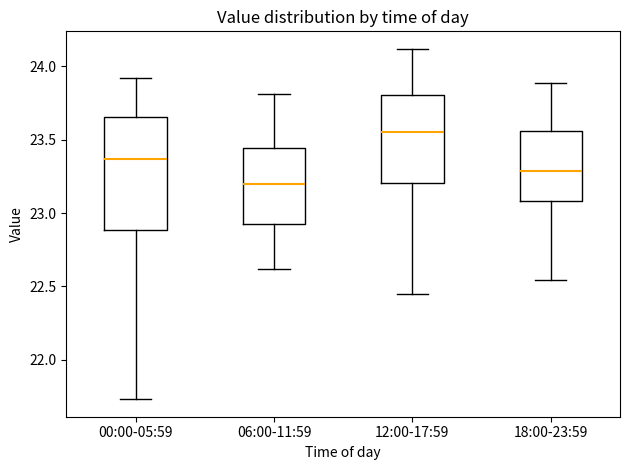

Reading left to right, read every box against the y-axis: the position of its median line, the range the box covers, and the ends of its whiskers. The values are not printed on the chart, so give them approximately, as read against the axis.

00:00-05:59: median 23.35, box 22.90 to 23.65, whiskers 21.75 to 23.90
06:00-11:59: median 23.20, box 22.95 to 23.45, whiskers 22.60 to 23.80
12:00-17:59: median 23.55, box 23.20 to 23.80, whiskers 22.45 to 24.10
18:00-23:59: median 23.30, box 23.10 to 23.55, whiskers 22.55 to 23.90